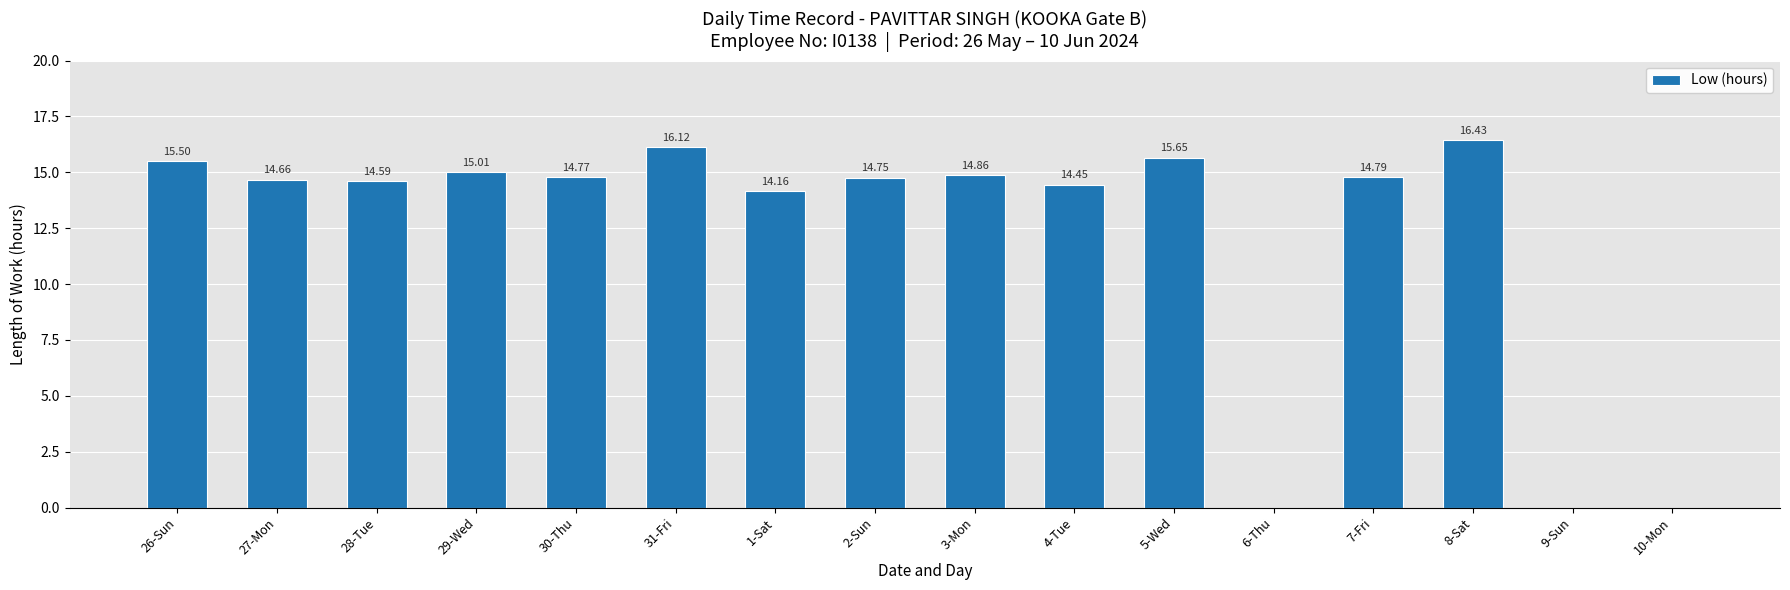

What is the sum of all values?

195.7